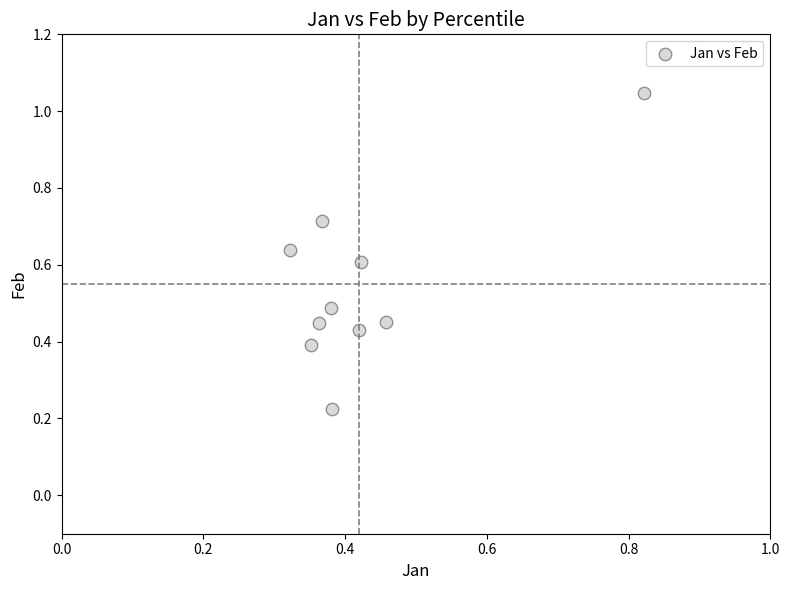

What is the range of Y values (max minus min)?

0.8